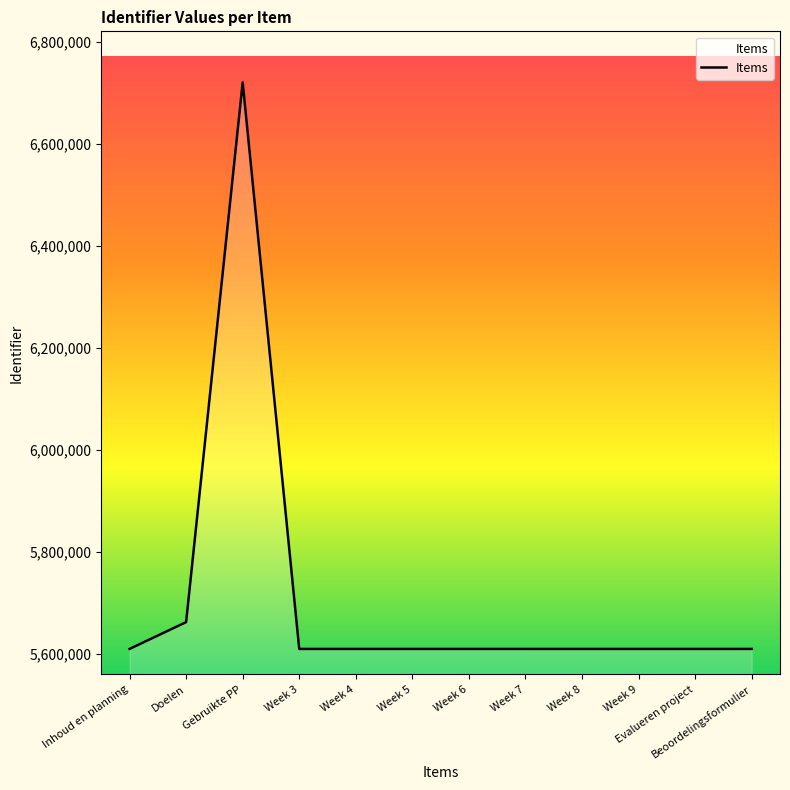

Does the chart display data point markers on the line(s)?

No